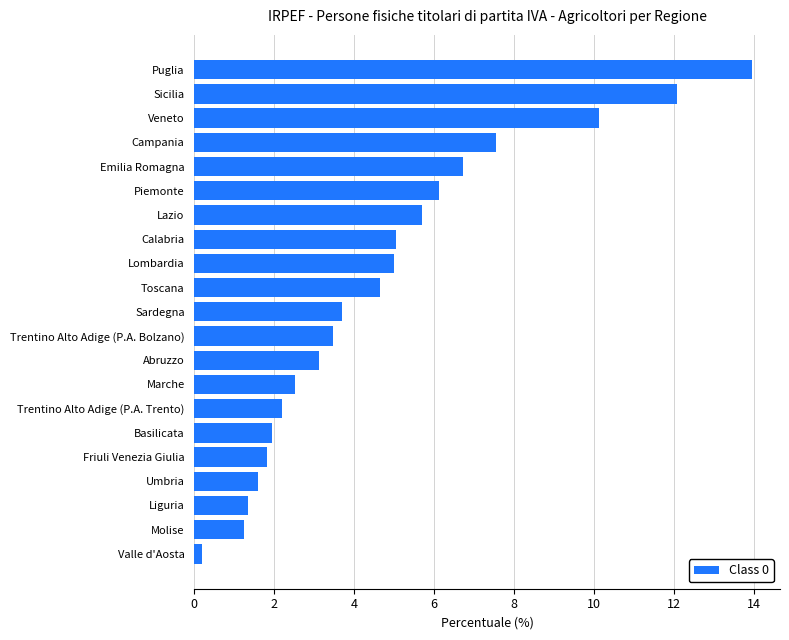

The value at Toscana is 1.1. True or false?

False